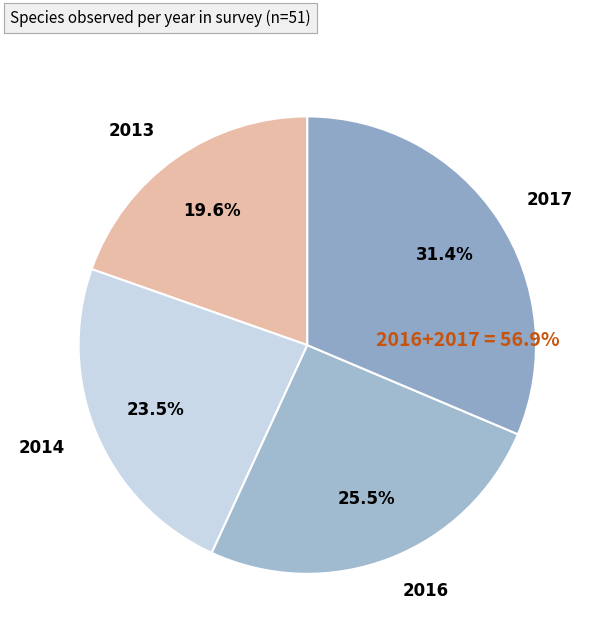

How many slices are in this pie chart?

4